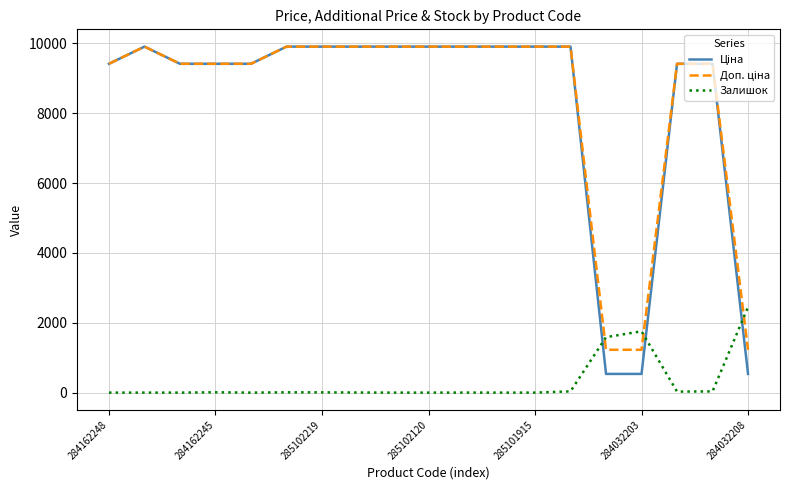

What is the greatest value displayed?

9908.5